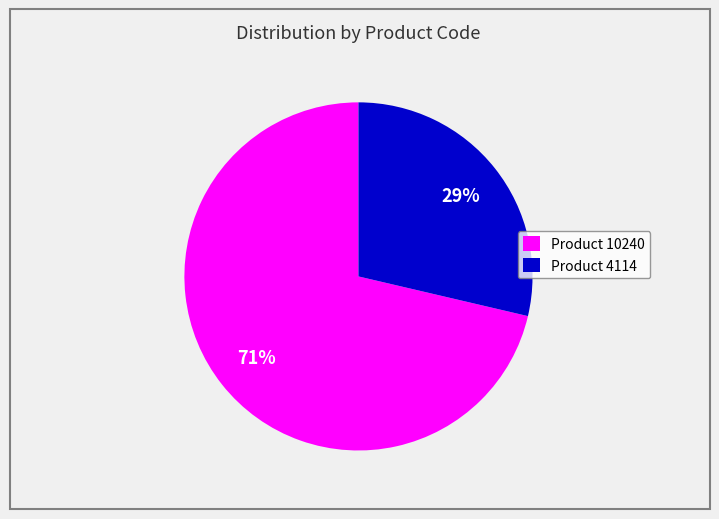

How many segments does this pie chart have?

2